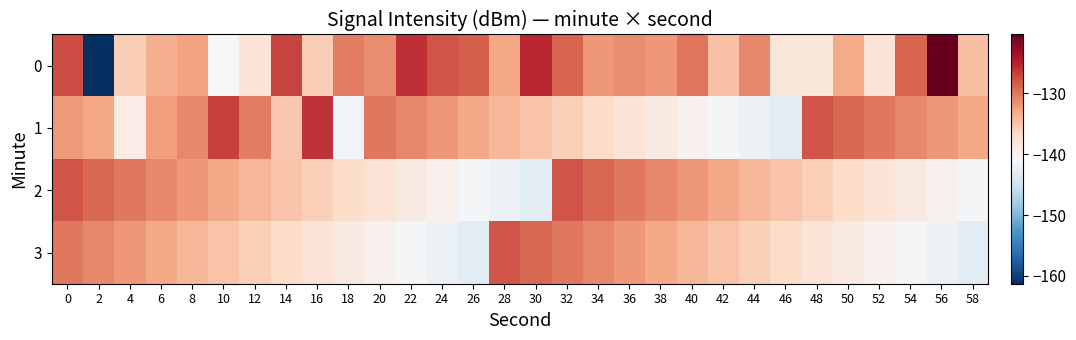

How many distinct data groups are displayed?

4